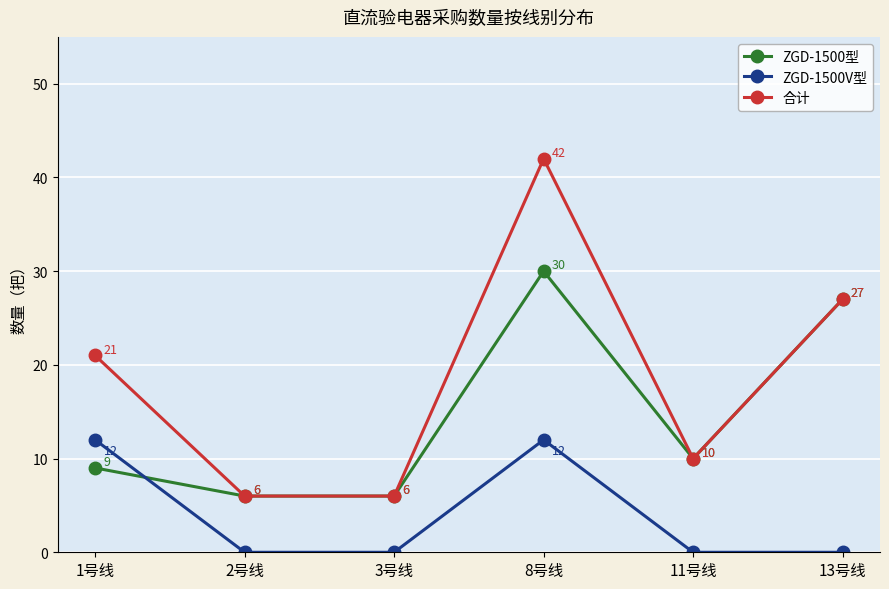

The ZGD-1500V型 series shows 8 at 3号线. True or false?

False